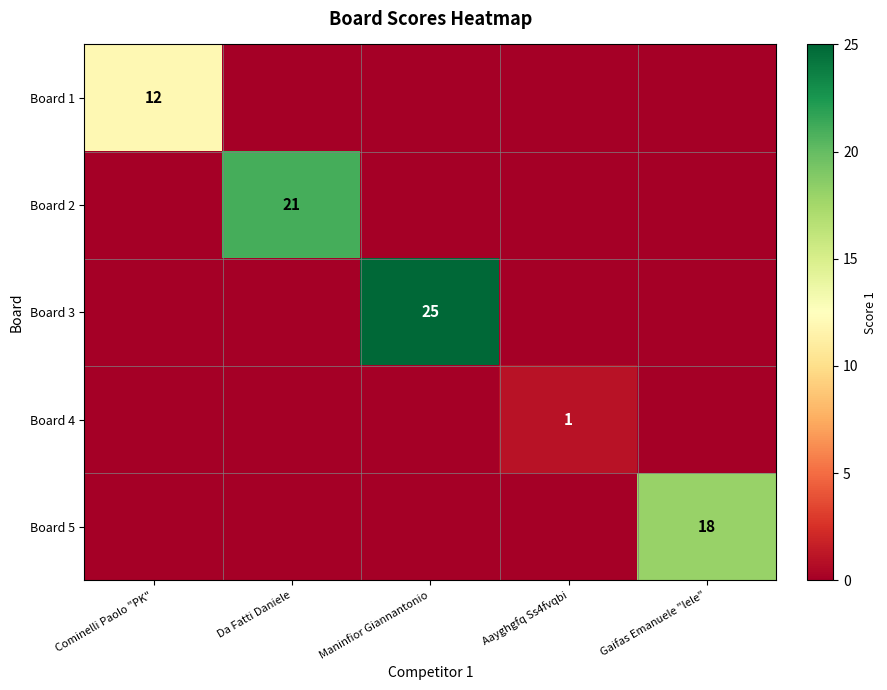

Is it true that Board 5 equals 26 at Gaifas Emanuele "lele"?

False